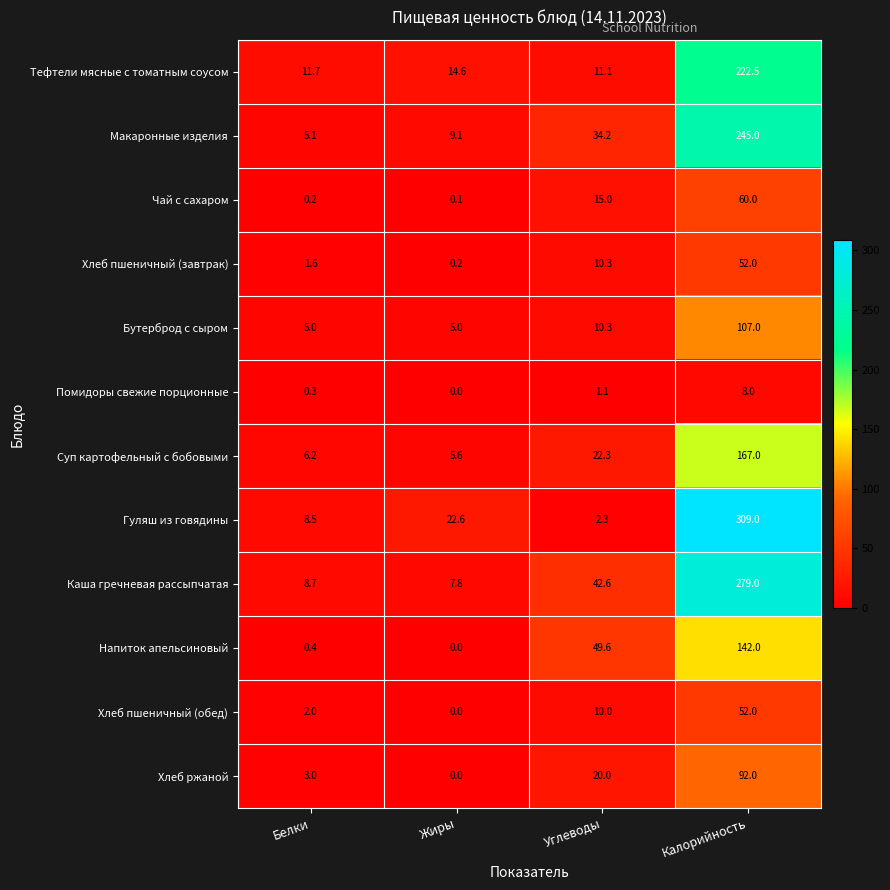

At which label is Тефтели мясные с томатным соусом closest to 116?

Жиры